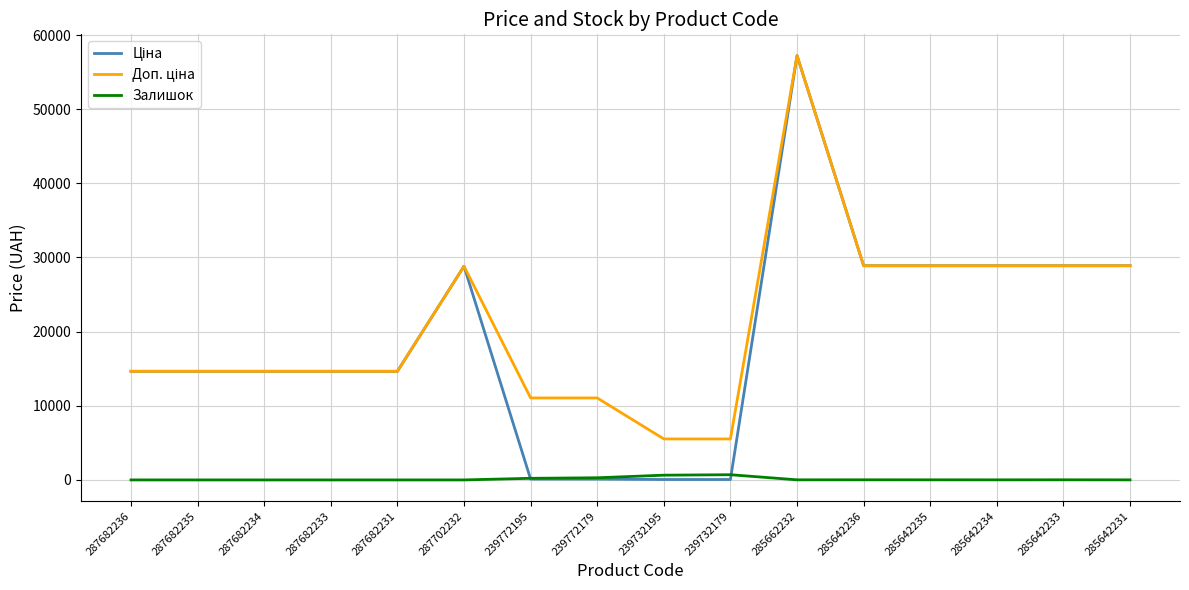

What is the spread (max minus min) of values at 287682234?

14649.6